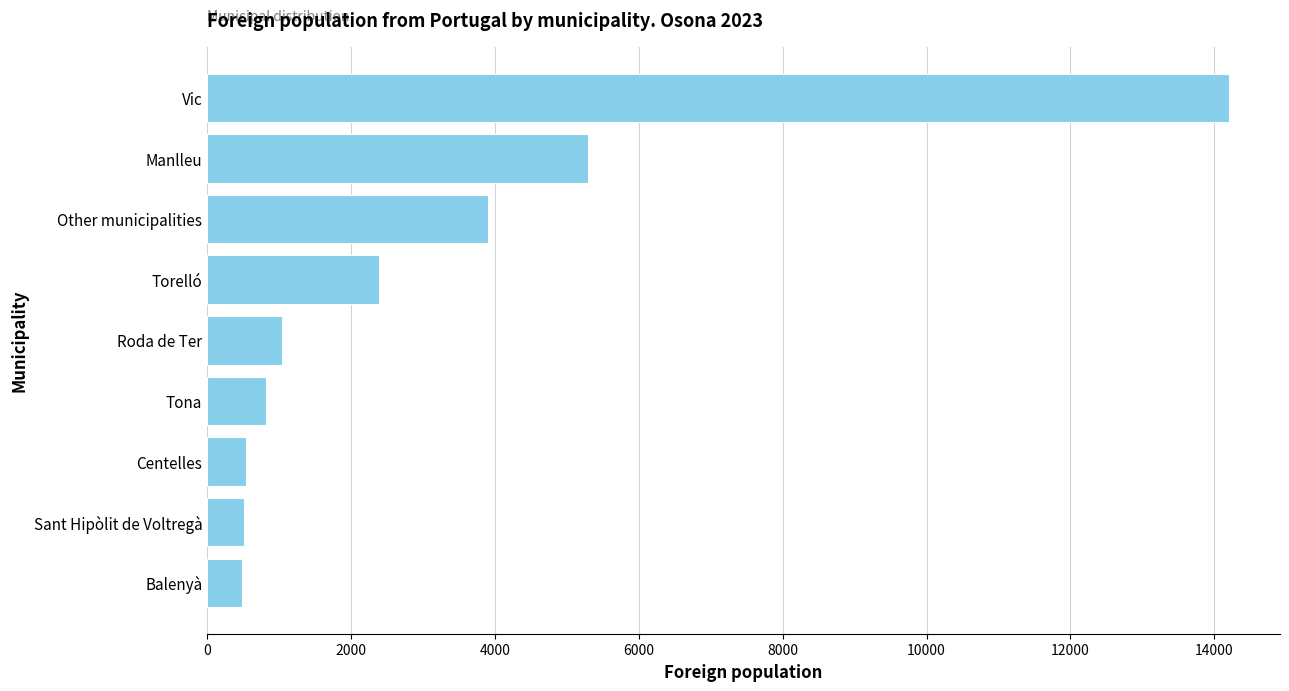

What value does the data have at Tona?

816